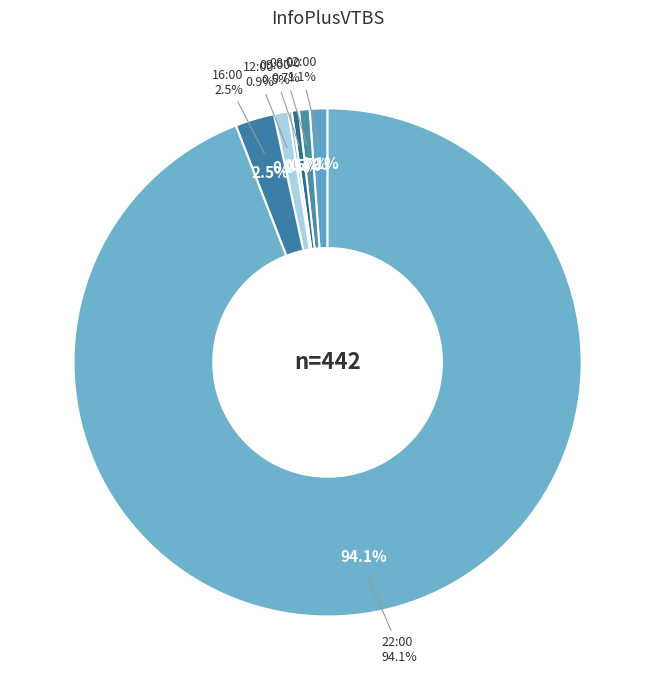

Is there a majority slice in this chart?

Yes